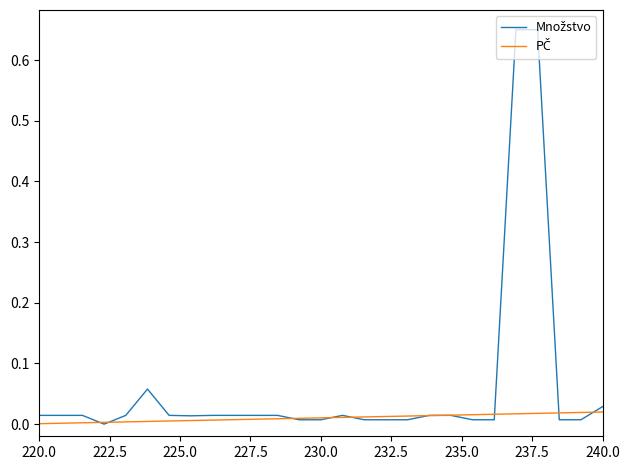

Rank the series by their maximum value, from highest to lowest.

Množstvo, PČ